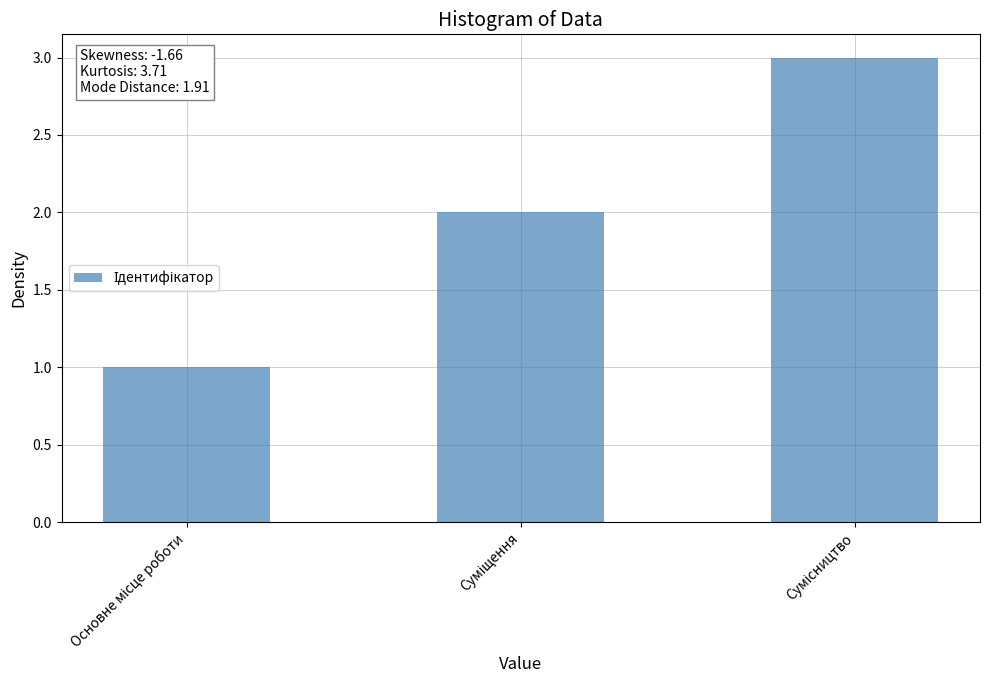

What is the sum of all values?

6